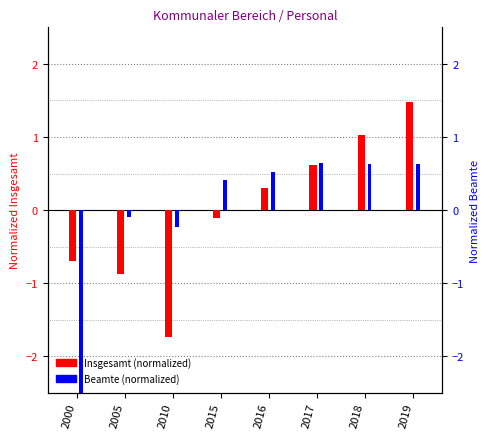

Which series has the largest range (max minus min)?

Insgesamt (normalized)